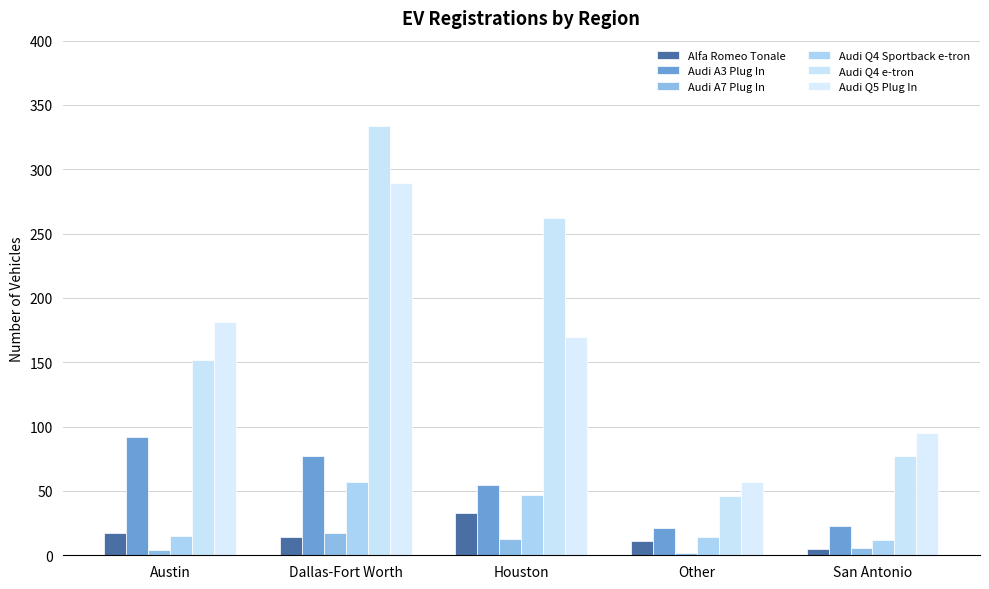

Is it true that Audi Q4 Sportback e-tron equals 57 at Dallas-Fort Worth?

True